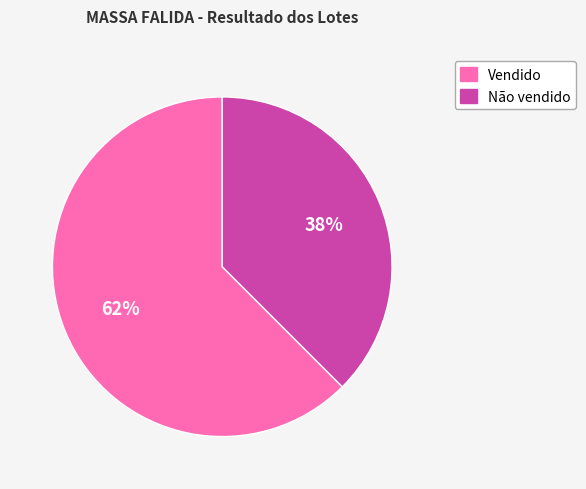

What is the largest slice in the pie chart?

Vendido